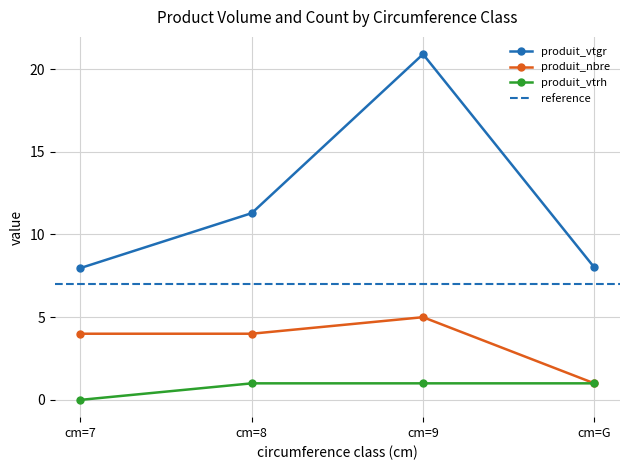

In produit_nbre, how many points are higher than both neighbors (excluding endpoints)?

1